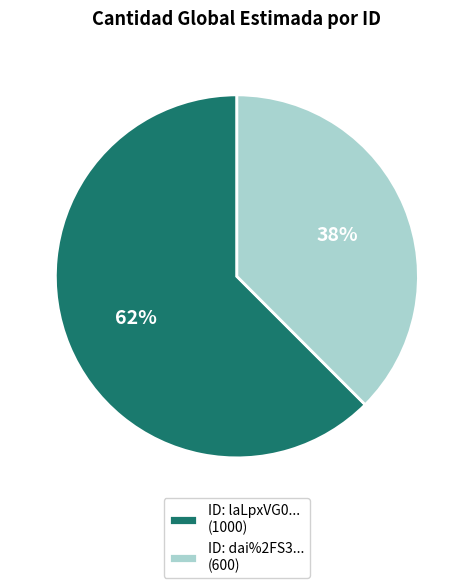

How many segments does this pie chart have?

2